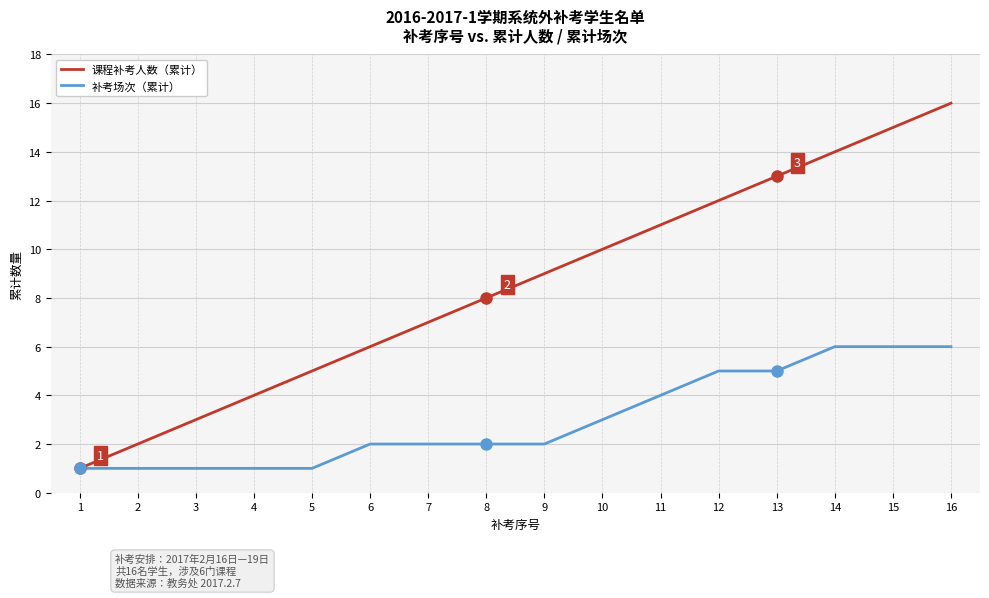

Which series has the largest total across all categories?

课程补考人数（累计）